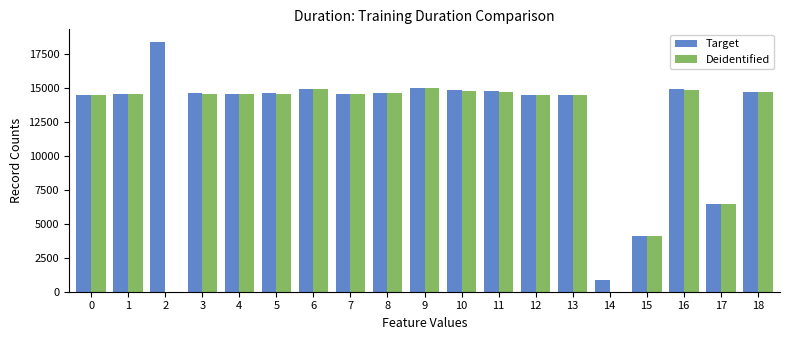

Is the value of Deidentified at 9 greater than the value of Target at 14?

Yes